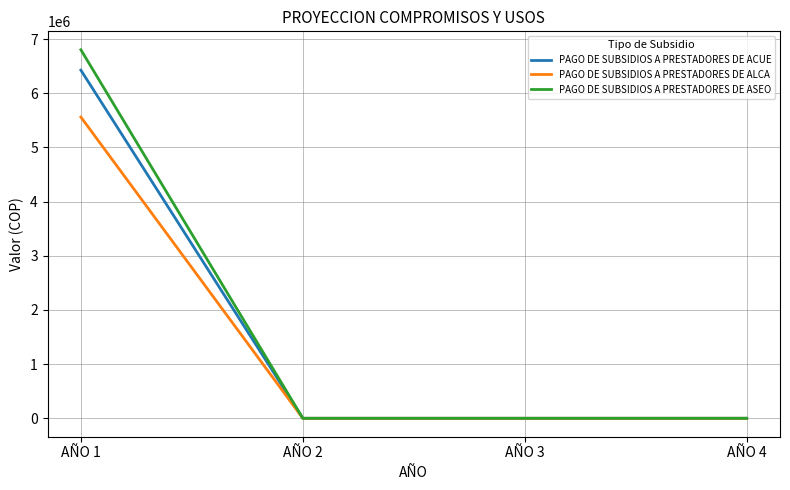

What are all the series names shown in the legend?

PAGO DE SUBSIDIOS A PRESTADORES DE ACUE, PAGO DE SUBSIDIOS A PRESTADORES DE ALCA, PAGO DE SUBSIDIOS A PRESTADORES DE ASEO